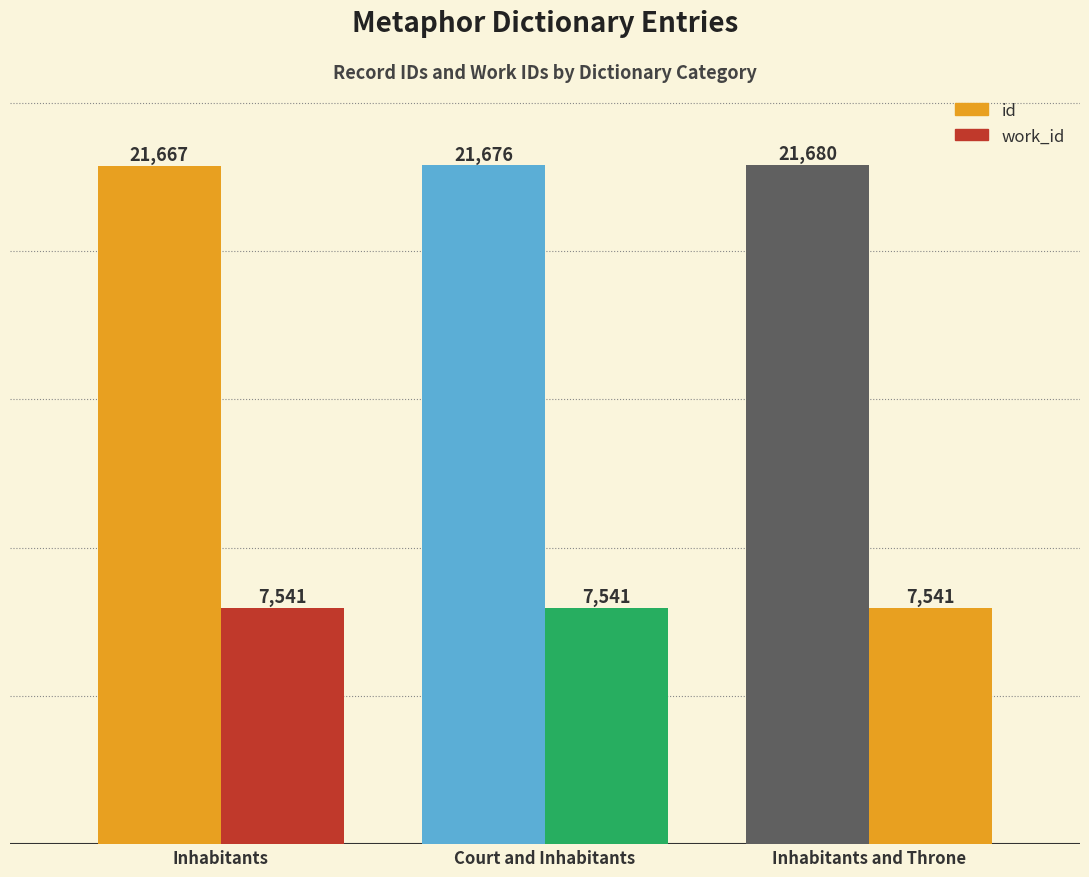

What is the sum of all work_id values?

22623